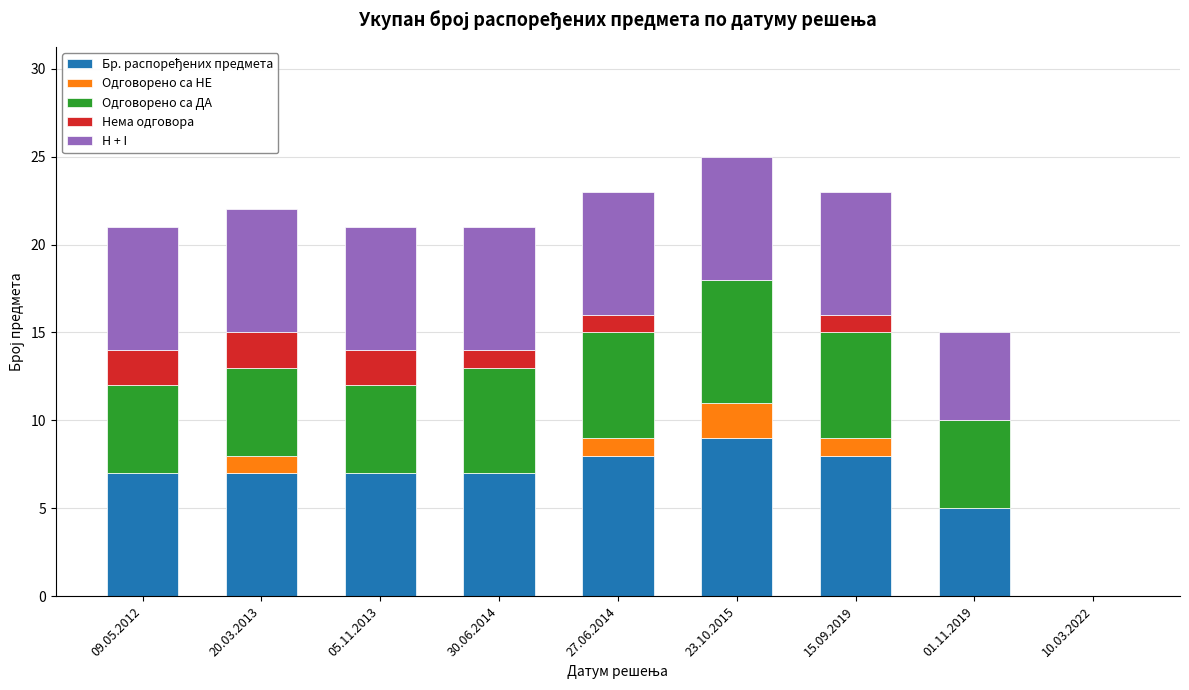

Does the chart contain stacked bars?

Yes